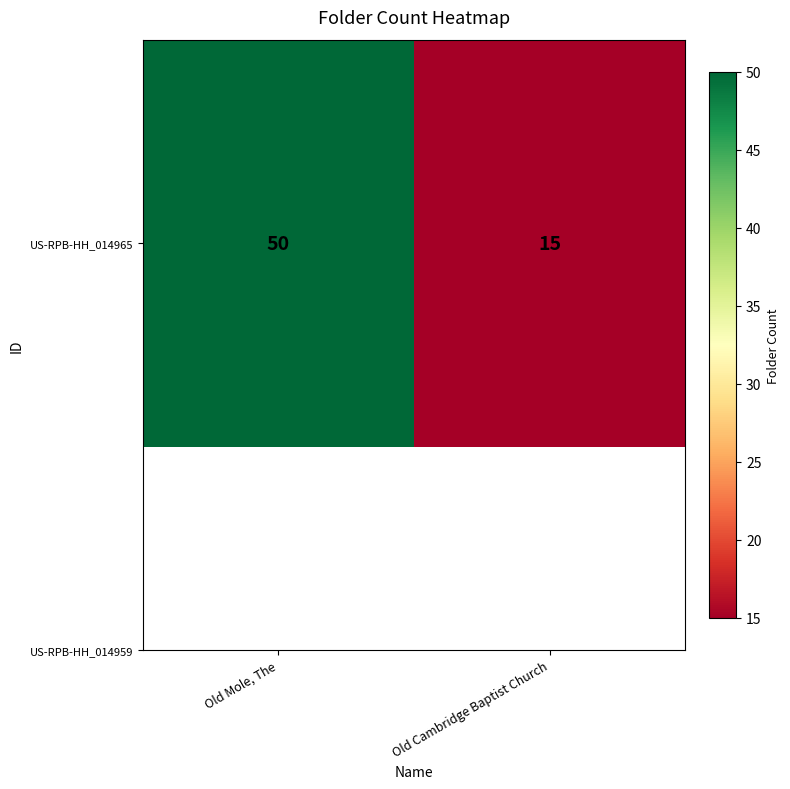

Count the values in the range 15 to 50.

2